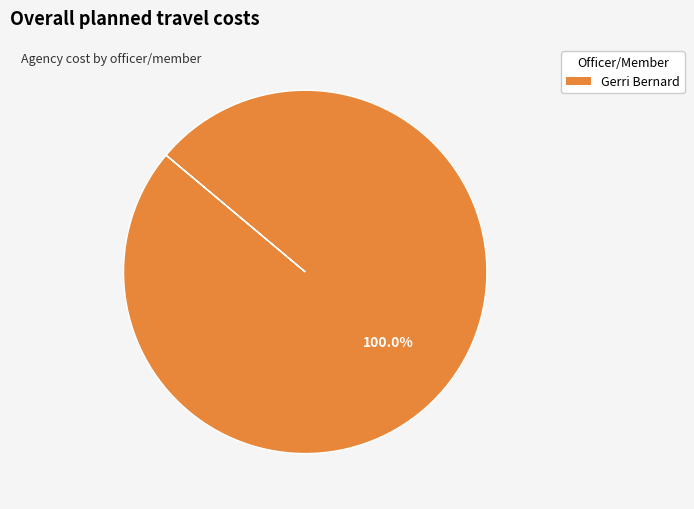

Is there a majority slice in this chart?

Yes